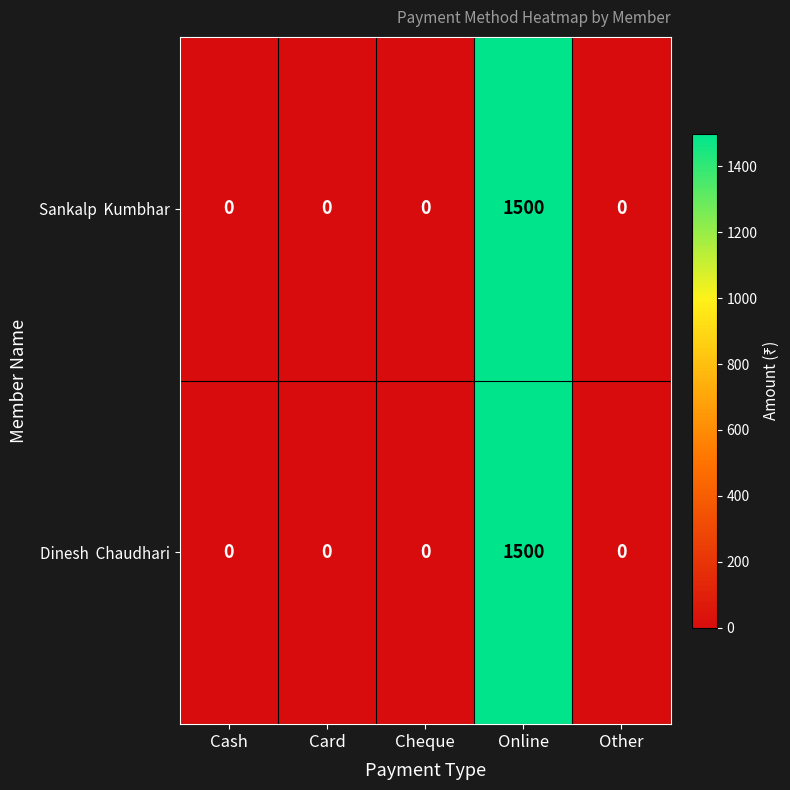

At which category does the chart reach its peak across all series?

Online